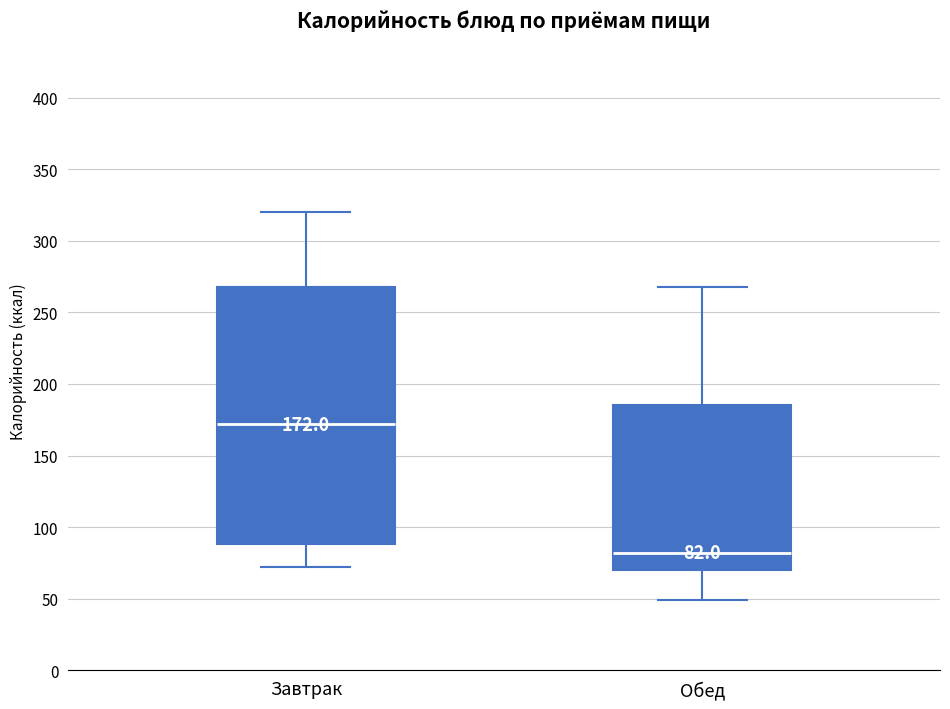

Which box's median line is the highest?

Завтрак